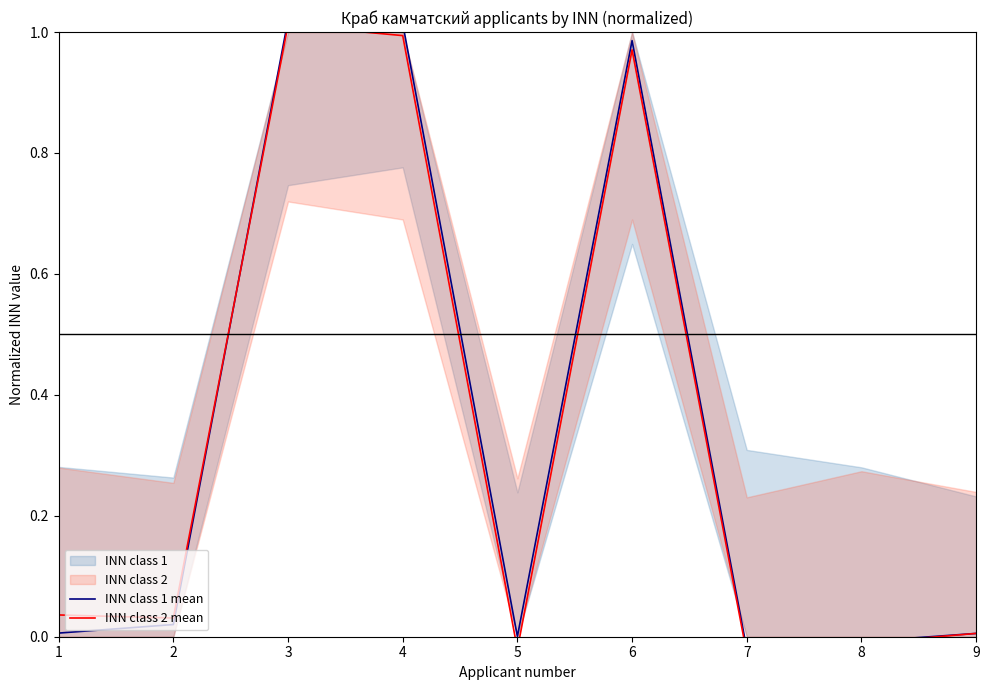

What is the value of the INN class 1 mean point at the 4th from the left?

1.0